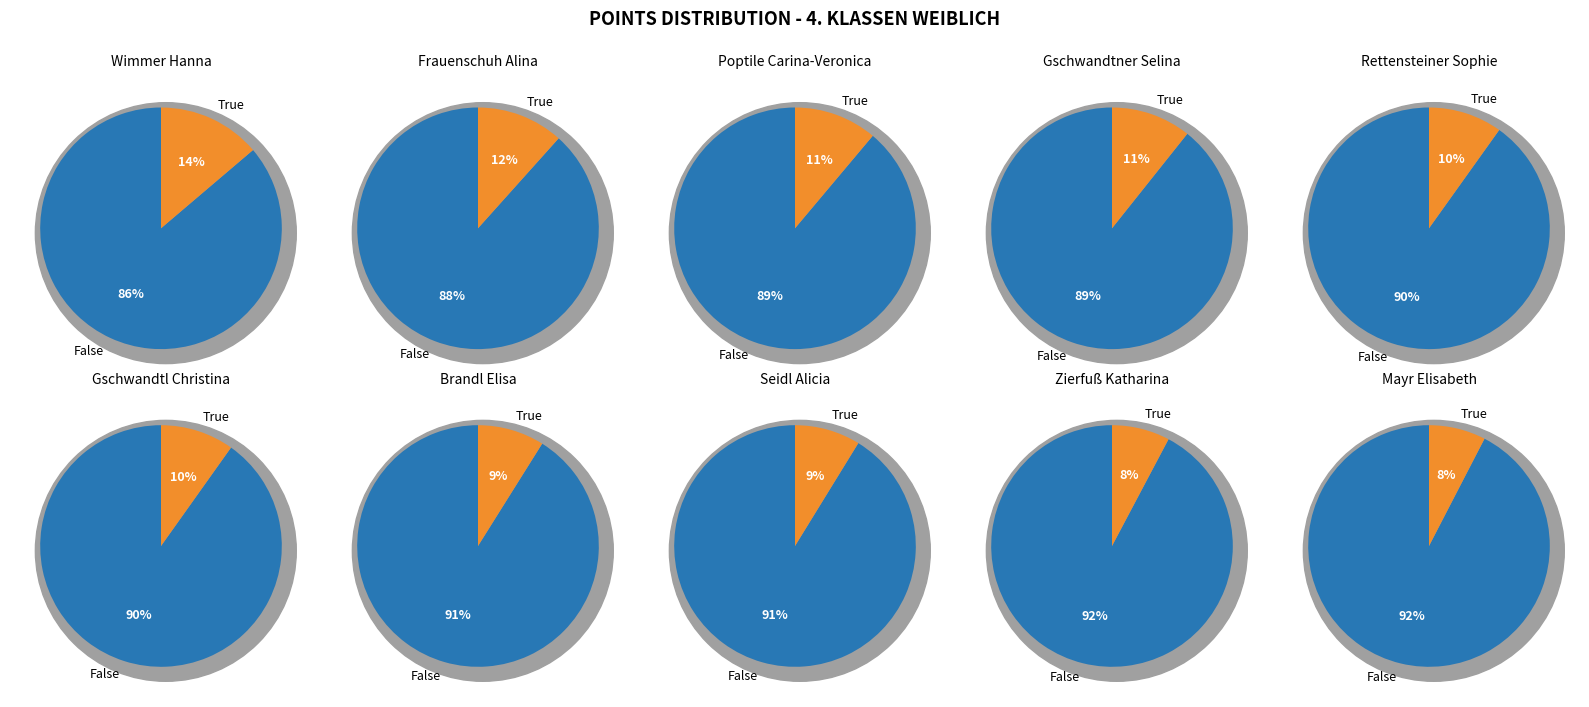

What is the change in value from Poptile Carina-Veronica to Gschwandtner Selina?

-28